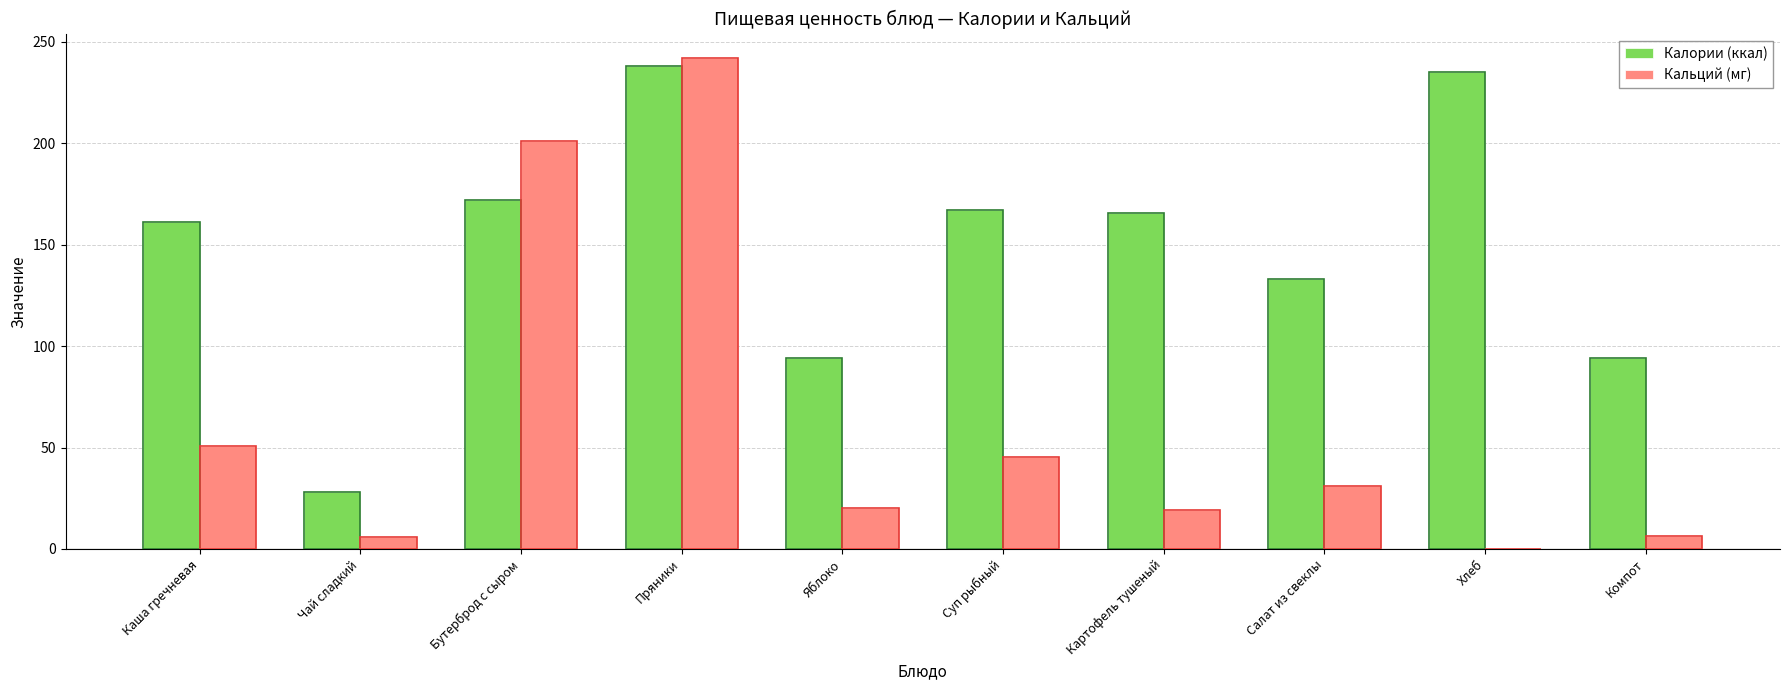

Does the chart contain any negative values?

No